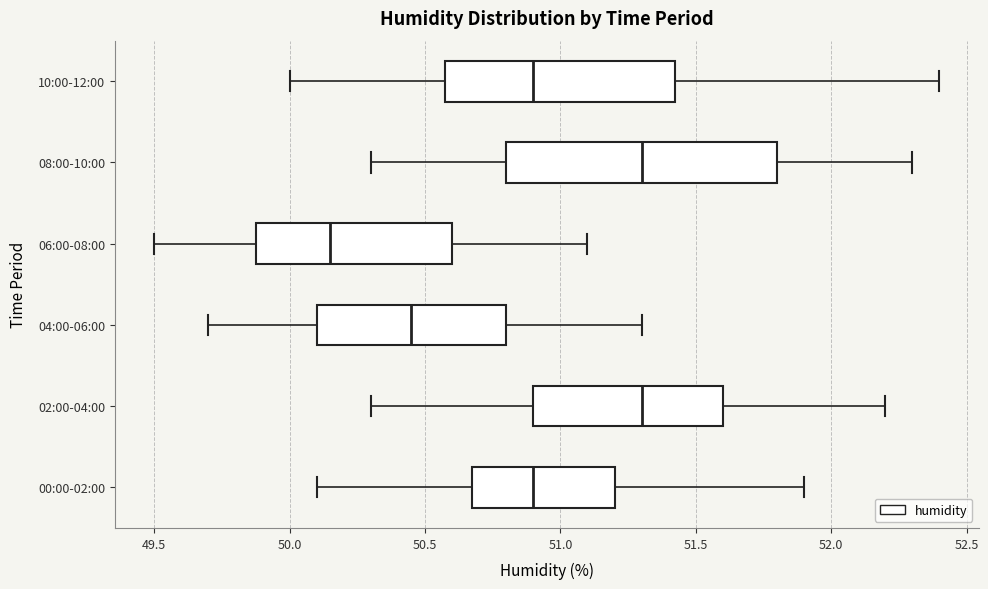

Comparing the boxes themselves (not the whiskers), which one is the widest?

08:00-10:00